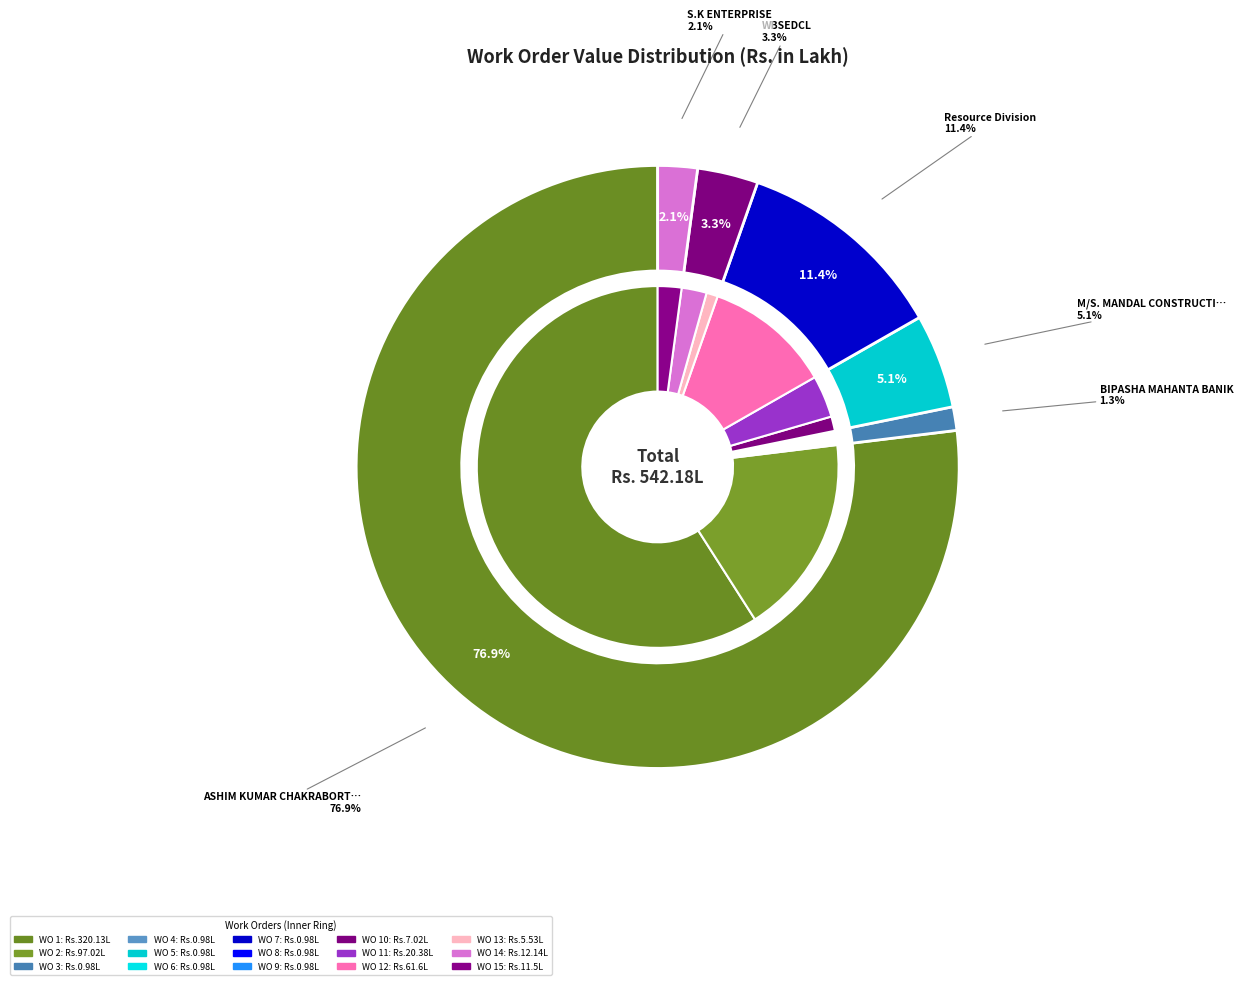

The 3 slice represents 0% of the pie. True or false?

True